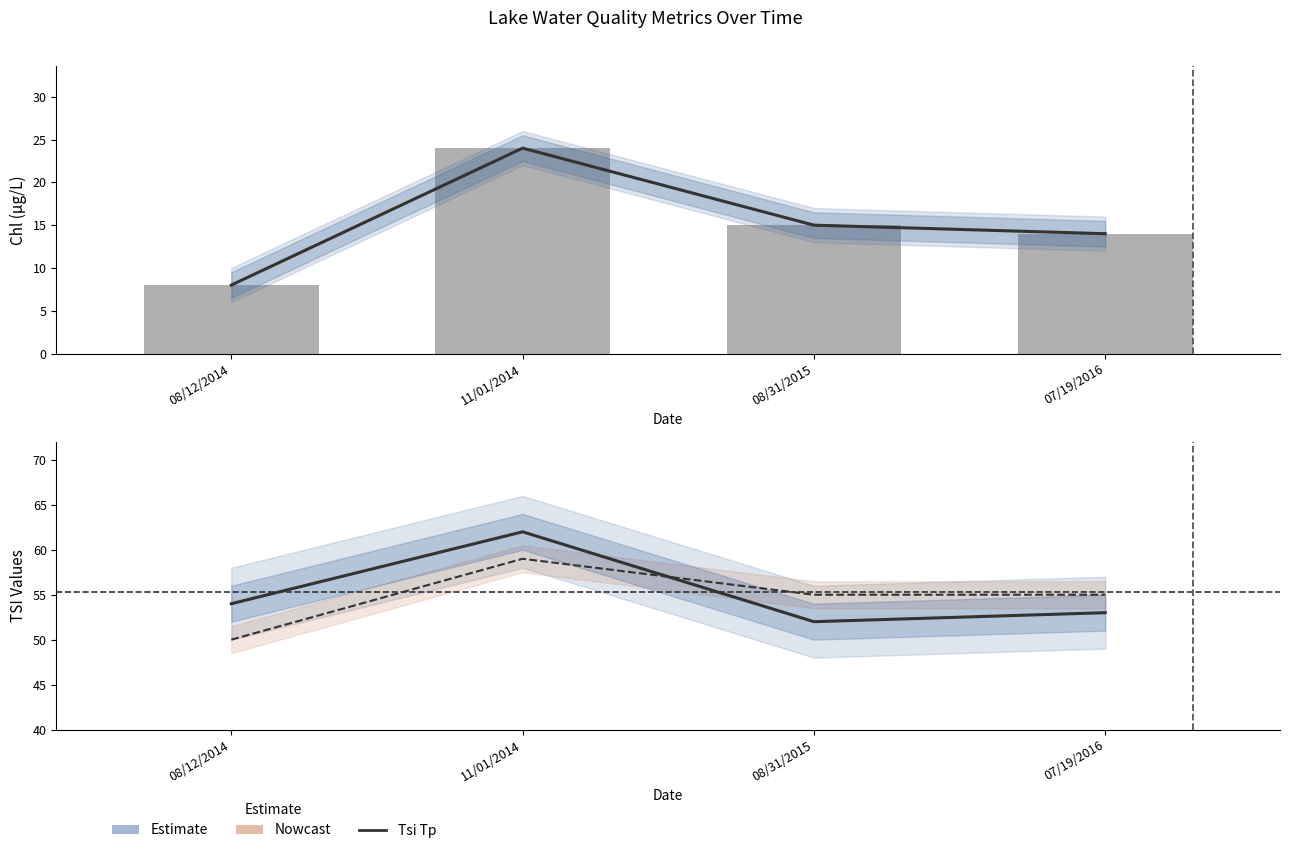

At which category does the chart reach its peak across all series?

11/01/2014